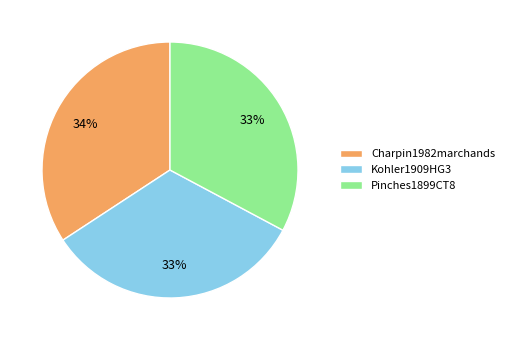

Between Charpin1982marchands and Kohler1909HG3, which is larger?

Charpin1982marchands